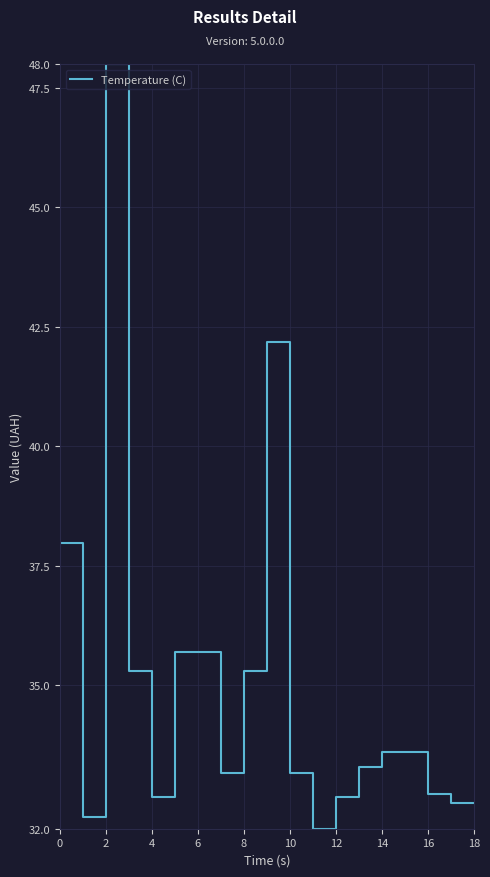

What is the minimum value shown in the chart?

32.0